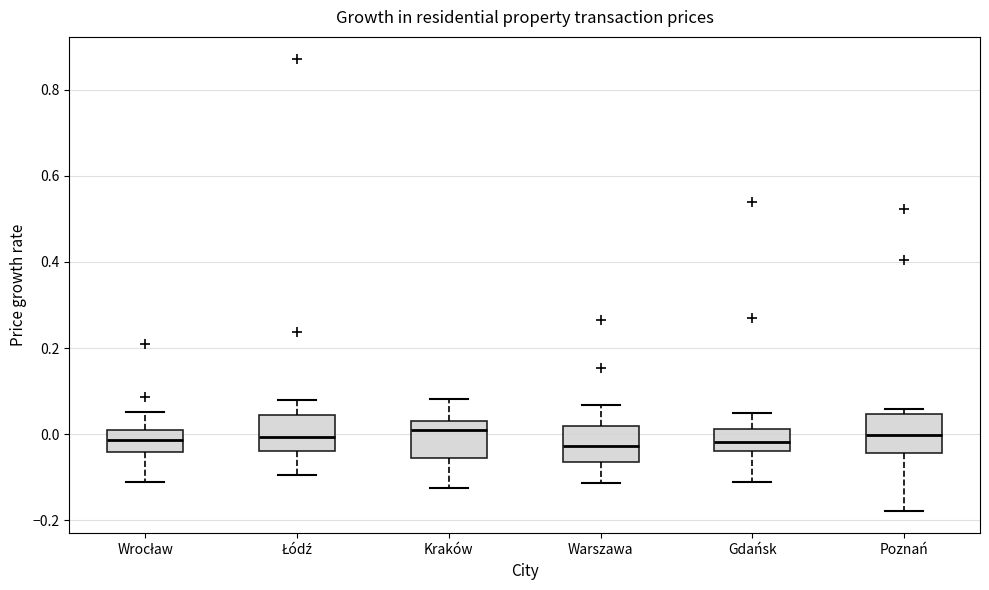

Reading left to right, read every box against the y-axis: the position of its median line, the range the box covers, and the ends of its whiskers. The values are not printed on the chart, so give them approximately, as read against the axis.

Wrocław: median -0.02, box -0.04 to 0.00, whiskers -0.12 to 0.06
Łódź: median 0.00, box -0.04 to 0.04, whiskers -0.10 to 0.08
Kraków: median 0.00, box -0.06 to 0.04, whiskers -0.12 to 0.08
Warszawa: median -0.02, box -0.06 to 0.02, whiskers -0.12 to 0.06
Gdańsk: median -0.02, box -0.04 to 0.02, whiskers -0.12 to 0.04
Poznań: median 0.00, box -0.04 to 0.04, whiskers -0.18 to 0.06